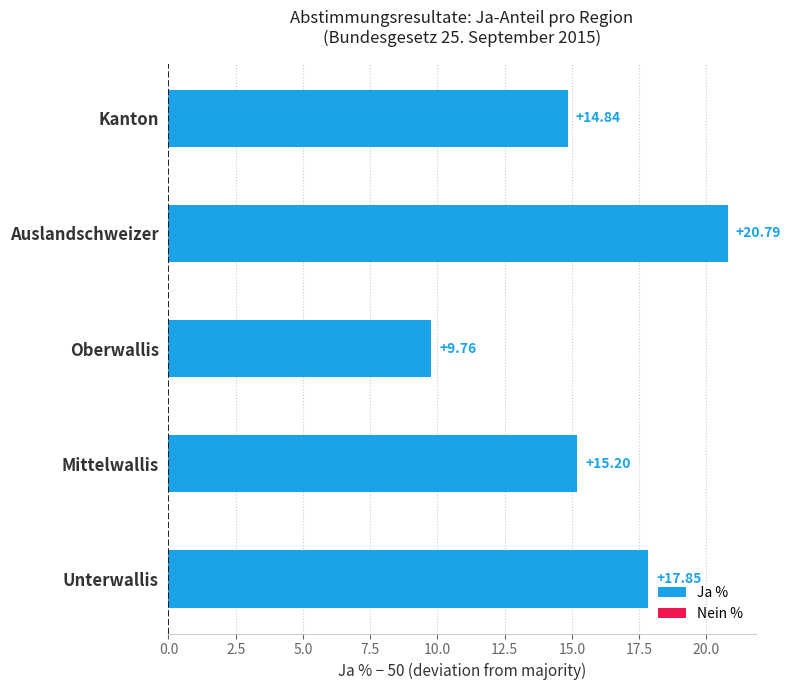

At which label is the value closest to 15?

Kanton